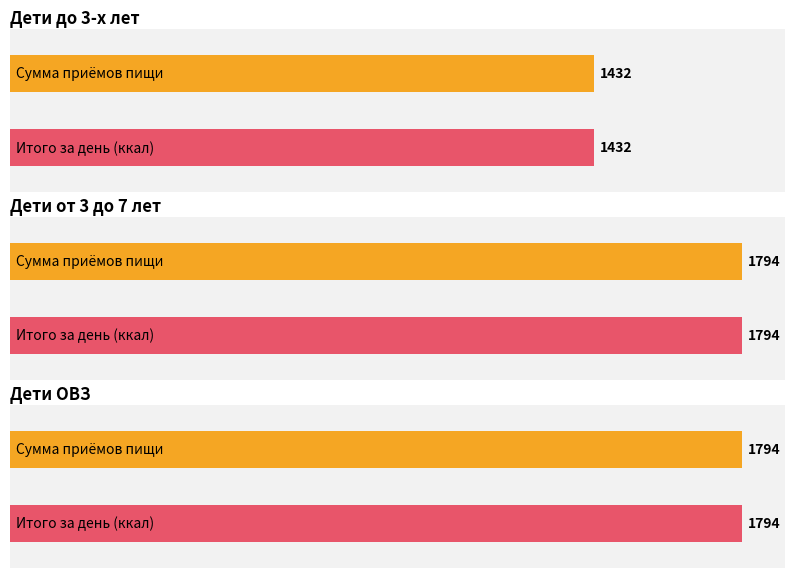

Rank the series by their maximum value, from lowest to highest.

Дети до 3-х лет, Дети от 3 до 7 лет, Дети ОВЗ